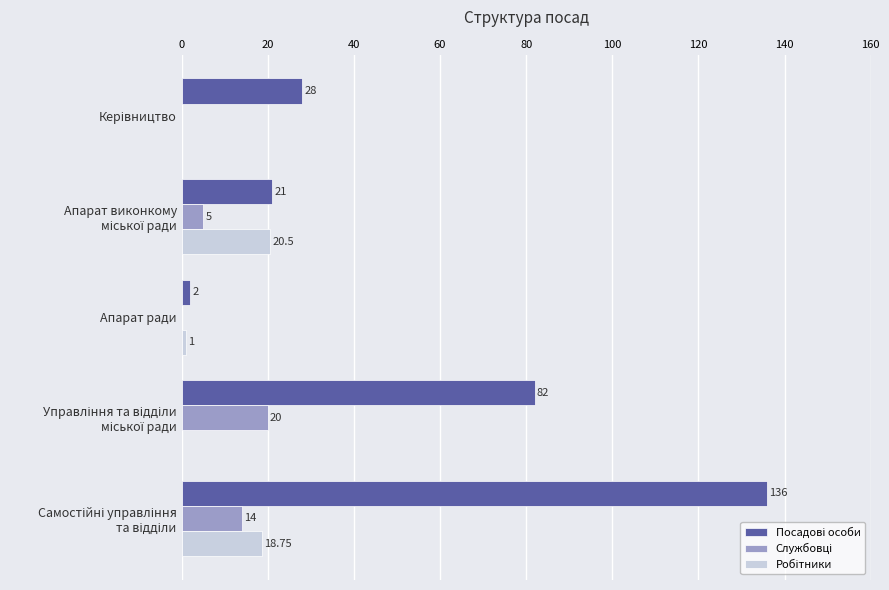

How many categories are shown in the chart?

5